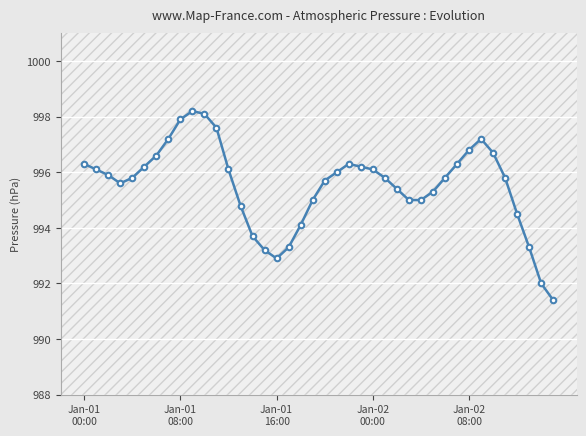

What is the greatest value displayed?

998.2